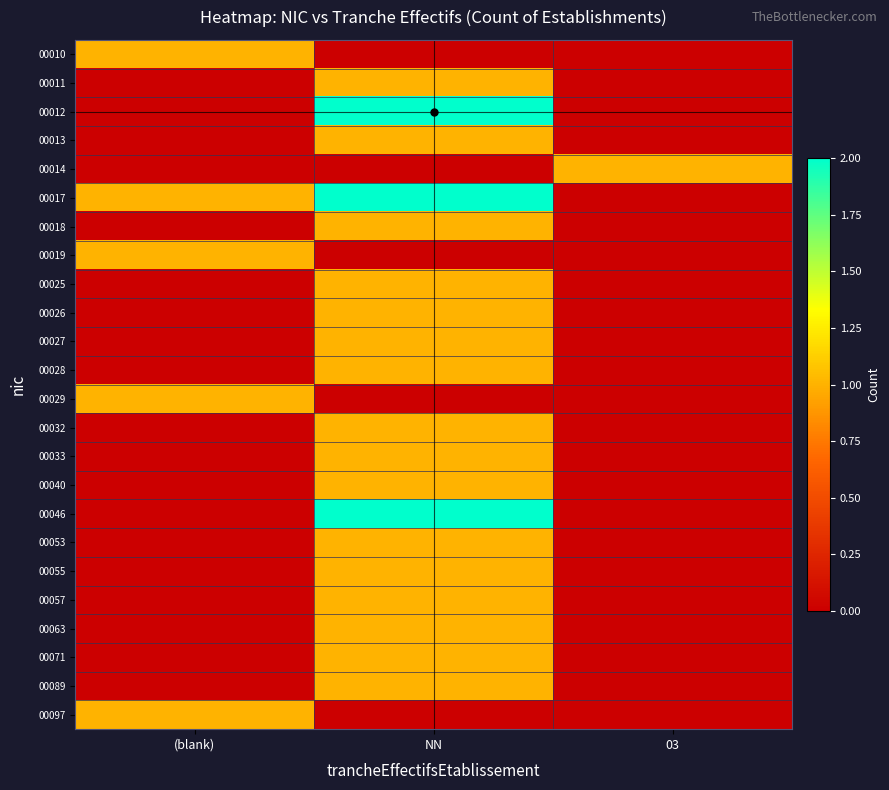

How many data points does each series have?

3